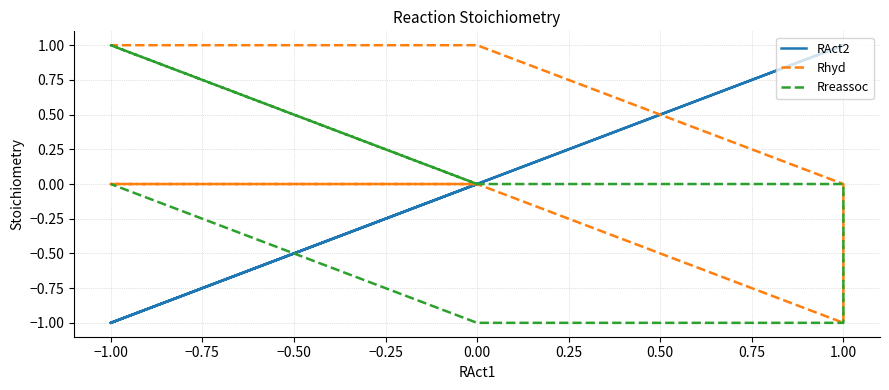

What is the difference between the second highest and minimum values in the RAct2 series?

2